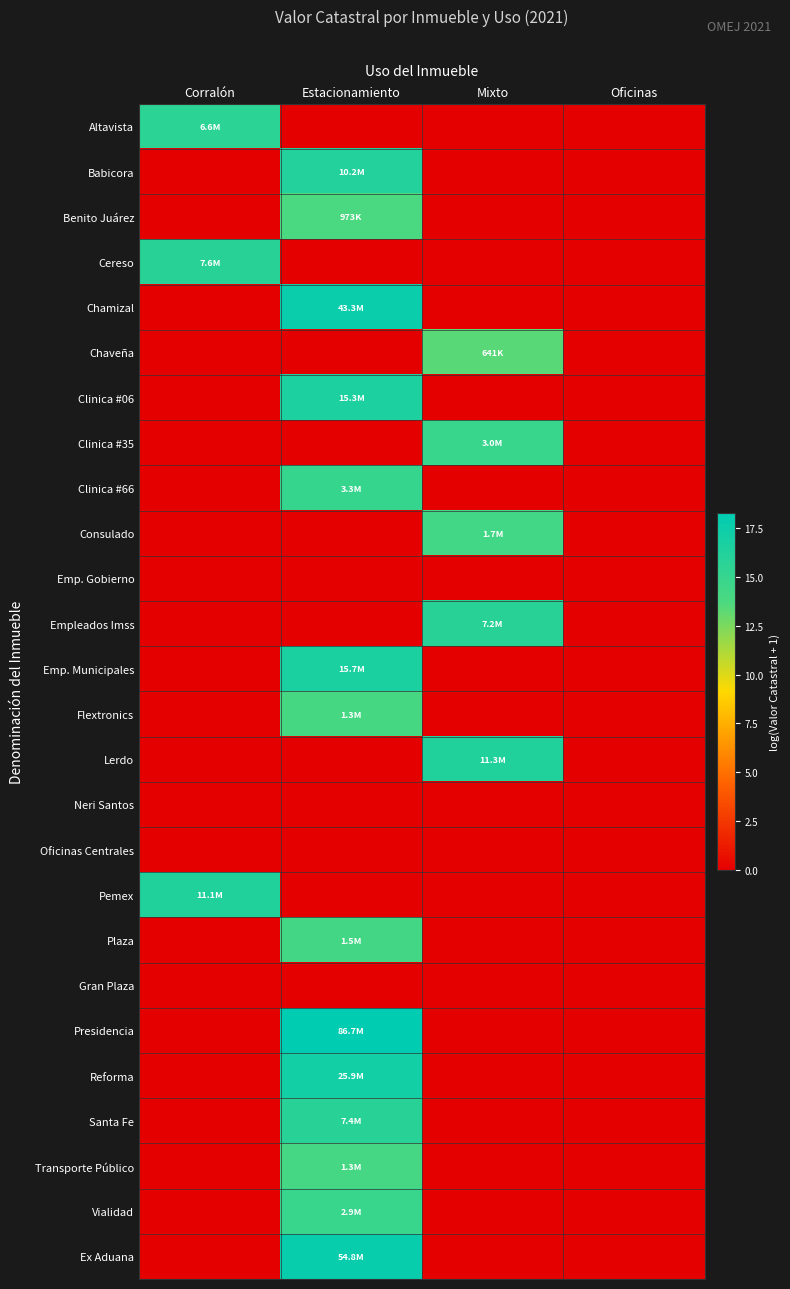

Reading left to right, transcribe all the data shown in this chart.

Altavista: Corralón=15.7	Estacionamiento=0.0	Mixto=0.0	Oficinas=0.0
Babicora: Corralón=0.0	Estacionamiento=16.1	Mixto=0.0	Oficinas=0.0
Benito Juárez: Corralón=0.0	Estacionamiento=13.8	Mixto=0.0	Oficinas=0.0
Cereso: Corralón=15.8	Estacionamiento=0.0	Mixto=0.0	Oficinas=0.0
Chamizal: Corralón=0.0	Estacionamiento=17.6	Mixto=0.0	Oficinas=0.0
Chaveña: Corralón=0.0	Estacionamiento=0.0	Mixto=13.4	Oficinas=0.0
Clinica #06: Corralón=0.0	Estacionamiento=16.5	Mixto=0.0	Oficinas=0.0
Clinica #35: Corralón=0.0	Estacionamiento=0.0	Mixto=14.9	Oficinas=0.0
Clinica #66: Corralón=0.0	Estacionamiento=15.0	Mixto=0.0	Oficinas=0.0
Consulado: Corralón=0.0	Estacionamiento=0.0	Mixto=14.3	Oficinas=0.0
Emp. Gobierno: Corralón=0.0	Estacionamiento=0.0	Mixto=0.0	Oficinas=0.0
Empleados Imss: Corralón=0.0	Estacionamiento=0.0	Mixto=15.8	Oficinas=0.0
Emp. Municipales: Corralón=0.0	Estacionamiento=16.6	Mixto=0.0	Oficinas=0.0
Flextronics: Corralón=0.0	Estacionamiento=14.0	Mixto=0.0	Oficinas=0.0
Lerdo: Corralón=0.0	Estacionamiento=0.0	Mixto=16.2	Oficinas=0.0
Neri Santos: Corralón=0.0	Estacionamiento=0.0	Mixto=0.0	Oficinas=0.0
Oficinas Centrales: Corralón=0.0	Estacionamiento=0.0	Mixto=0.0	Oficinas=0.0
Pemex: Corralón=16.2	Estacionamiento=0.0	Mixto=0.0	Oficinas=0.0
Plaza: Corralón=0.0	Estacionamiento=14.2	Mixto=0.0	Oficinas=0.0
Gran Plaza: Corralón=0.0	Estacionamiento=0.0	Mixto=0.0	Oficinas=0.0
Presidencia: Corralón=0.0	Estacionamiento=18.3	Mixto=0.0	Oficinas=0.0
Reforma: Corralón=0.0	Estacionamiento=17.1	Mixto=0.0	Oficinas=0.0
Santa Fe: Corralón=0.0	Estacionamiento=15.8	Mixto=0.0	Oficinas=0.0
Transporte Público: Corralón=0.0	Estacionamiento=14.1	Mixto=0.0	Oficinas=0.0
Vialidad: Corralón=0.0	Estacionamiento=14.9	Mixto=0.0	Oficinas=0.0
Ex Aduana: Corralón=0.0	Estacionamiento=17.8	Mixto=0.0	Oficinas=0.0